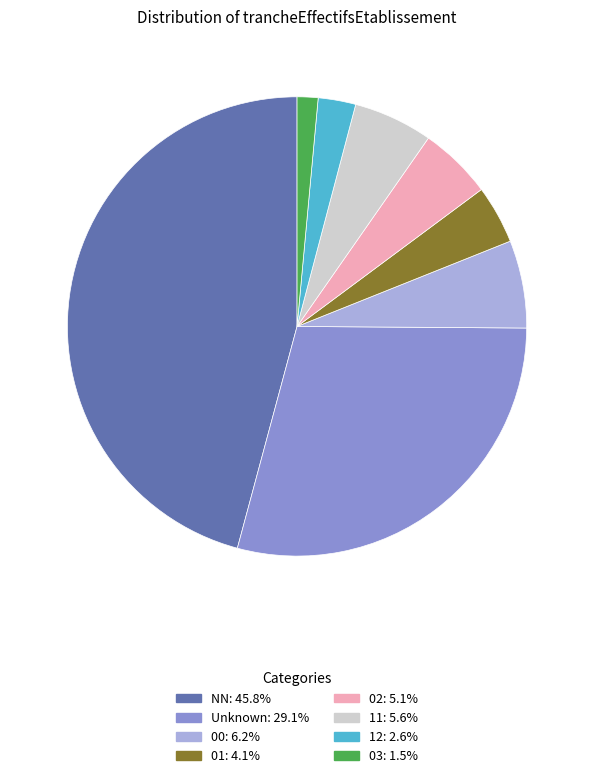

Is there a majority slice in this chart?

No